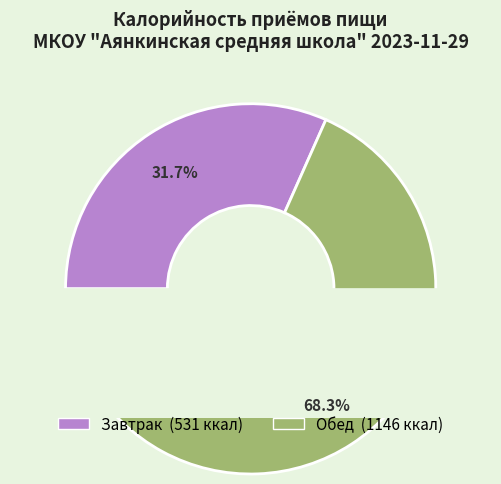

What is the smallest slice in the pie chart?

Завтрак